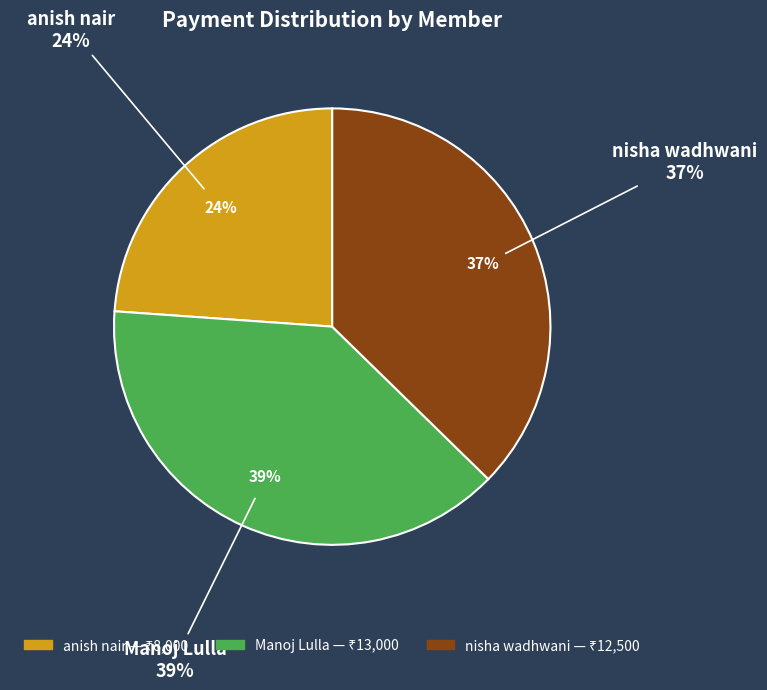

The anish nair slice represents 24% of the pie. True or false?

True